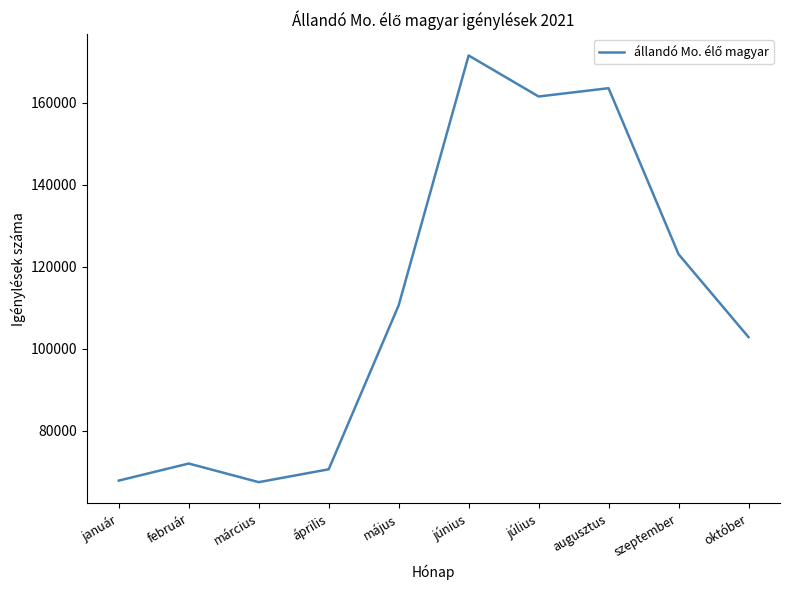

The value at március is 67424. True or false?

True